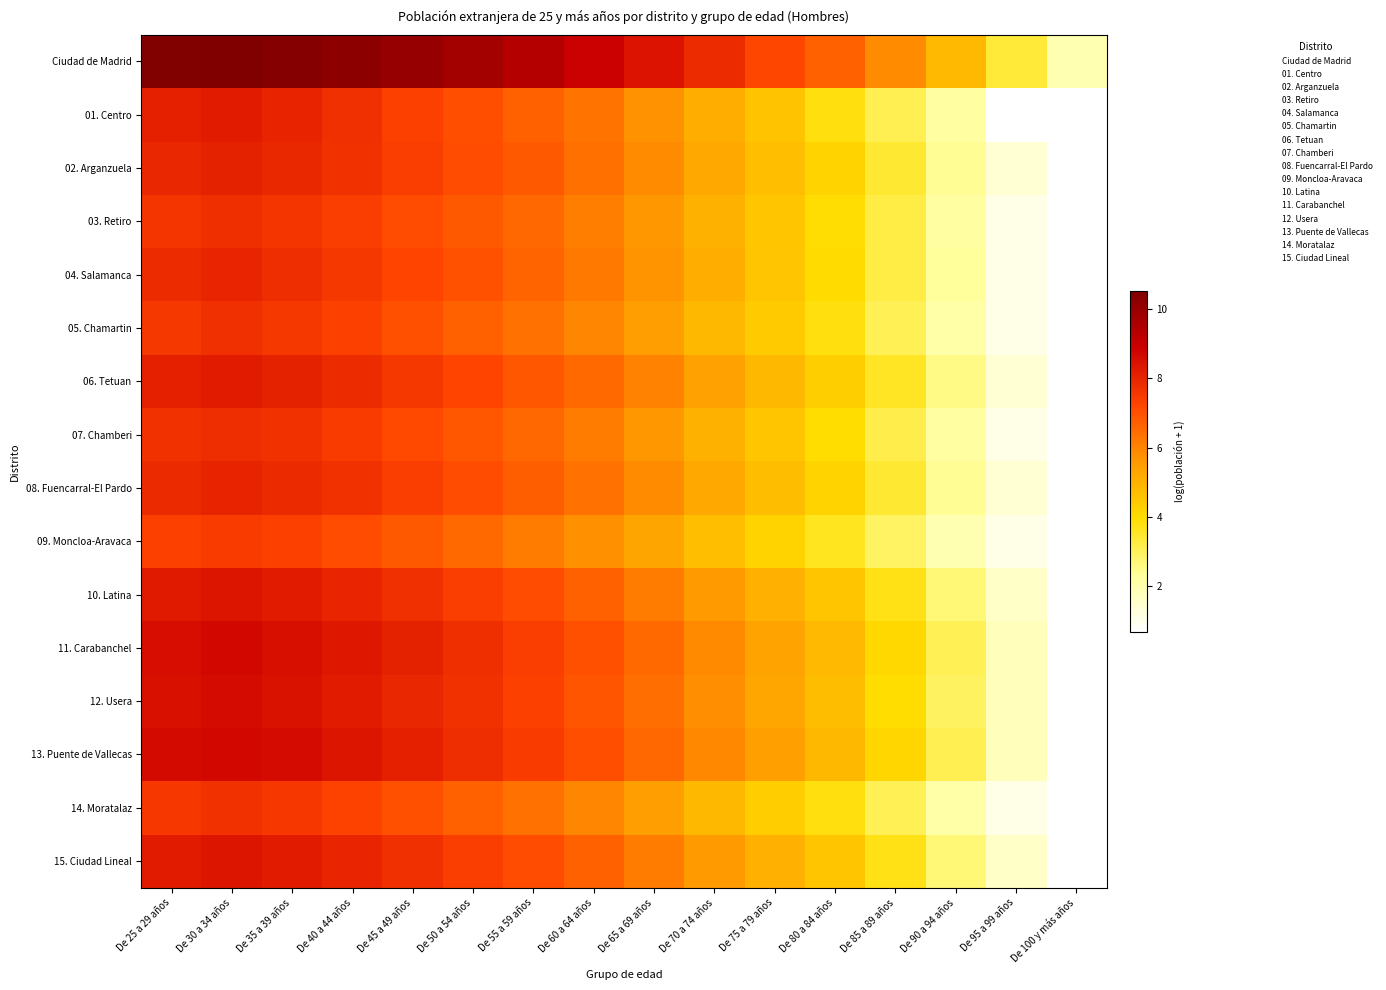

At which category is the sum across all series the highest?

De 30 a 34 años